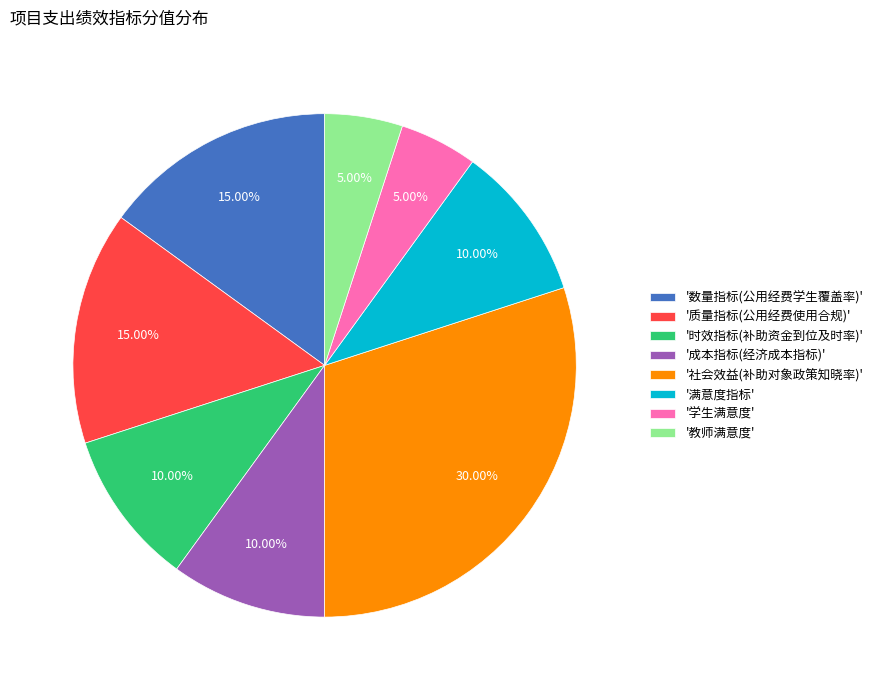

What is the largest slice in the pie chart?

'社会效益(补助对象政策知晓率)'